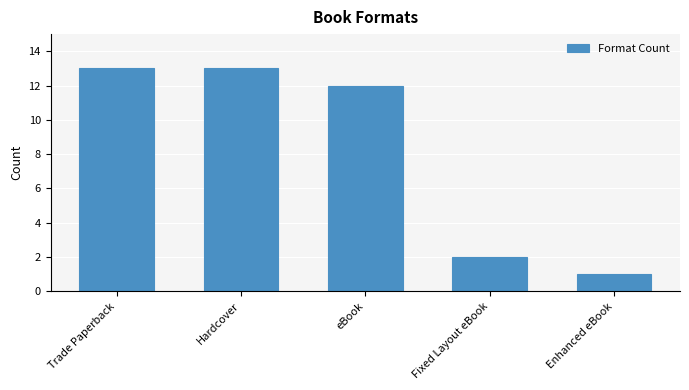

What is the change in value from Hardcover to Enhanced eBook?

-12